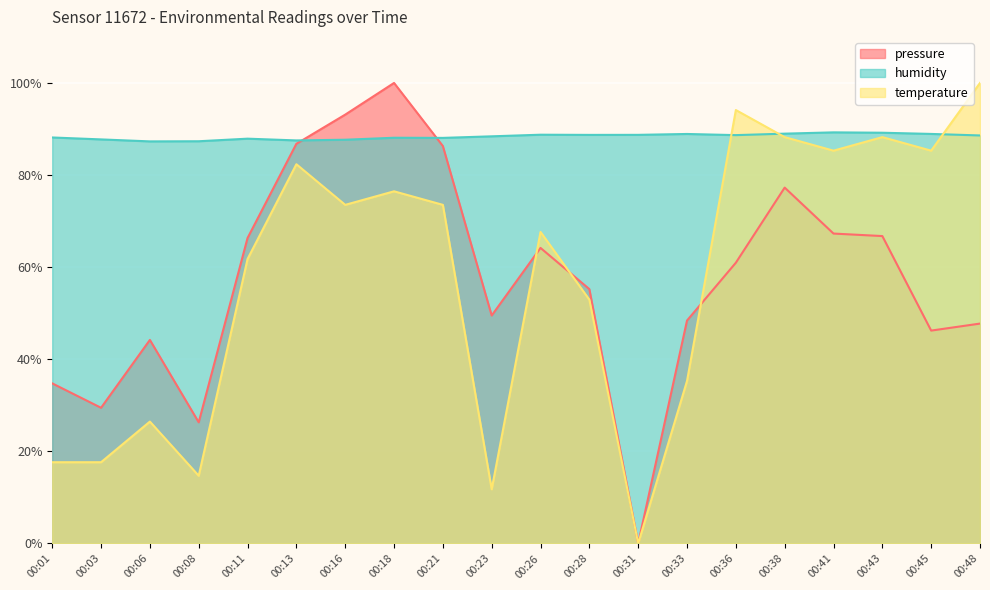

List the labels in order of pressure value, smallest first.

00:31, 00:08, 00:03, 00:01, 00:06, 00:45, 00:48, 00:33, 00:23, 00:28, 00:36, 00:26, 00:11, 00:43, 00:41, 00:38, 00:21, 00:13, 00:16, 00:18